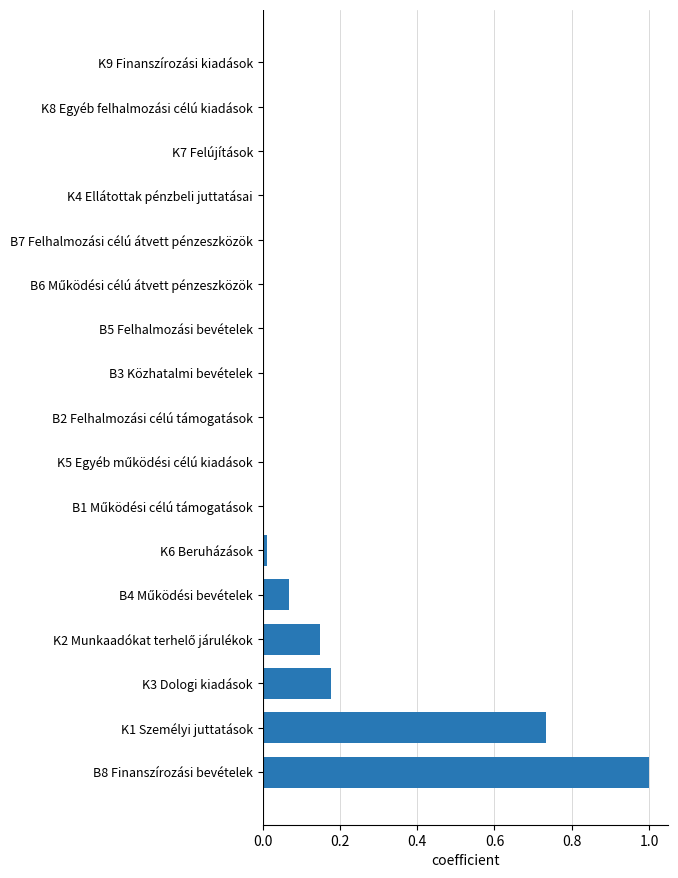

True or false: the data shows 0.0 at B2 Felhalmozási célú támogatások.

True